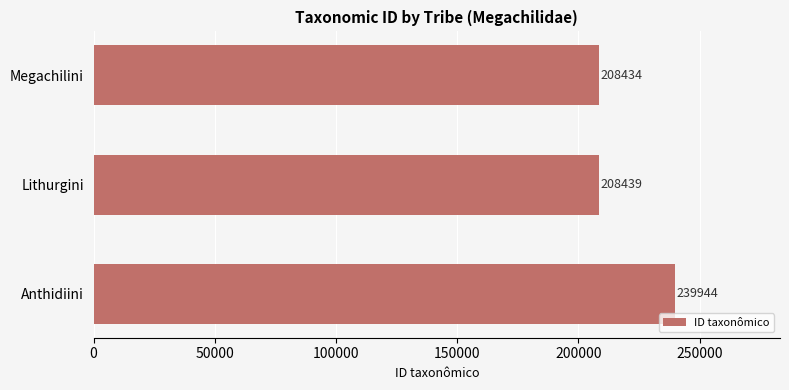

Approximately how many times larger is the value at Lithurgini compared to Anthidiini?

0.9